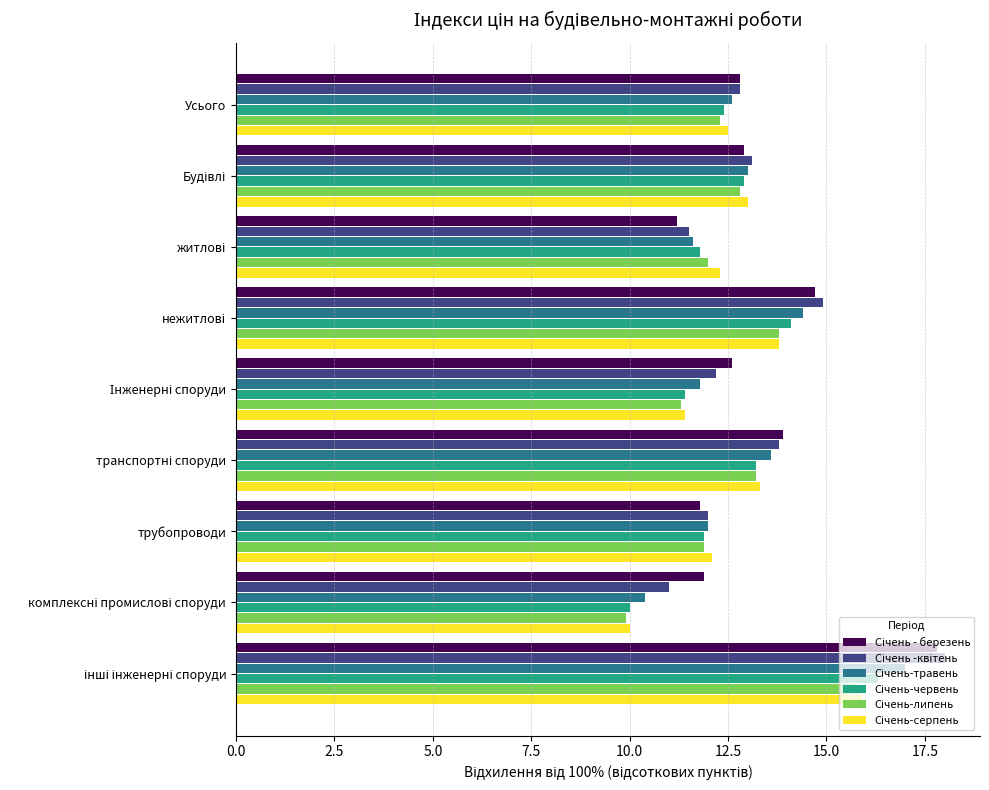

What is the difference between the highest and lowest values at Усього?

0.5